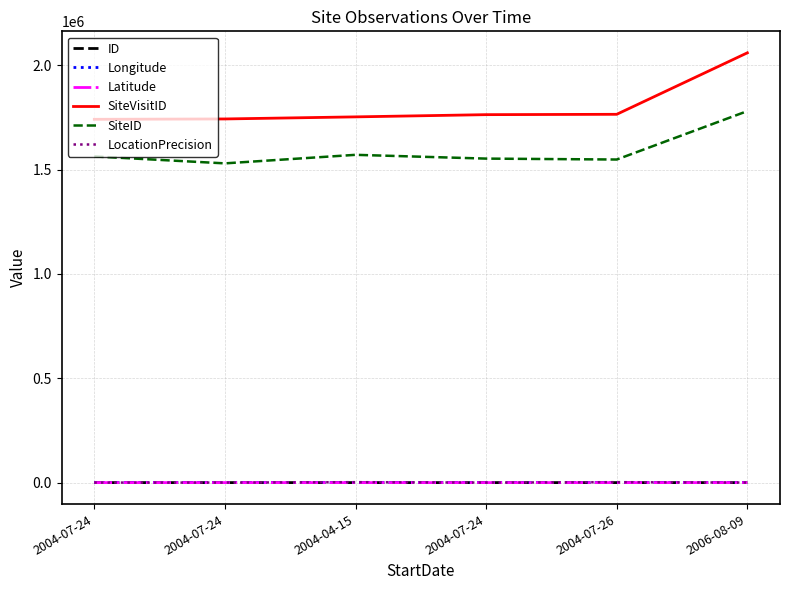

Is the value of Latitude at 2004-07-24 greater than the value of SiteID at 2004-07-24?

No